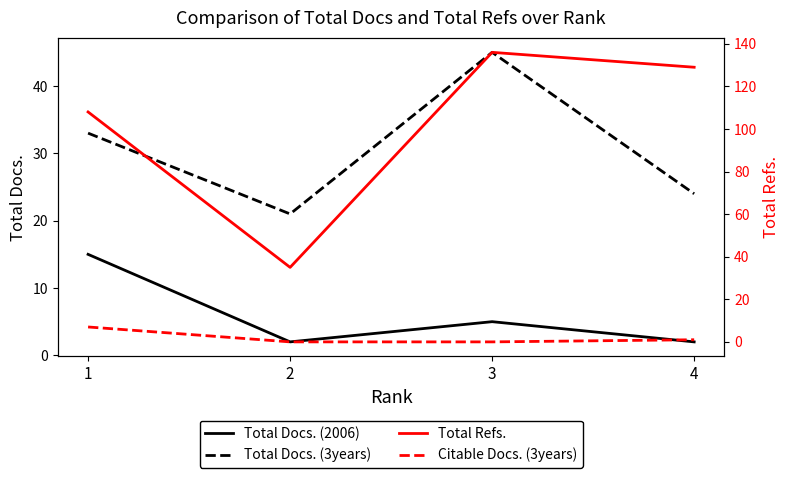

Does the chart display data point markers on the line(s)?

No